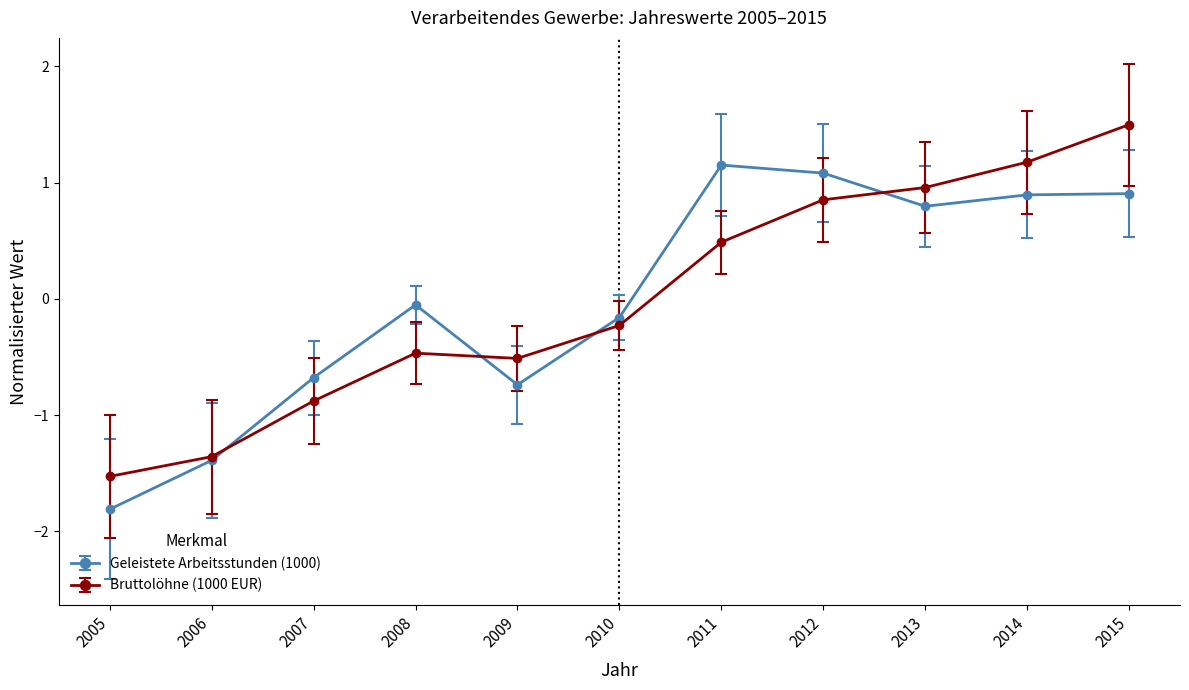

How many values in Bruttolöhne (1000 EUR) are below zero?

6